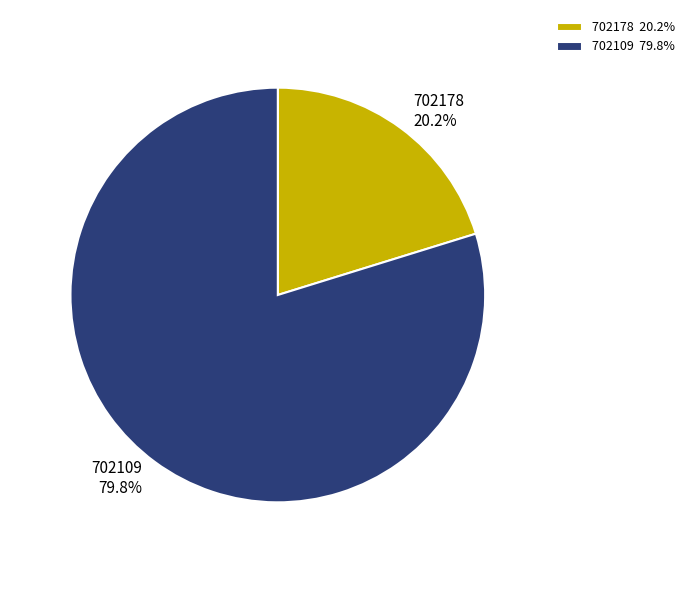

True or false: 702109 accounts for 87% of the total.

False